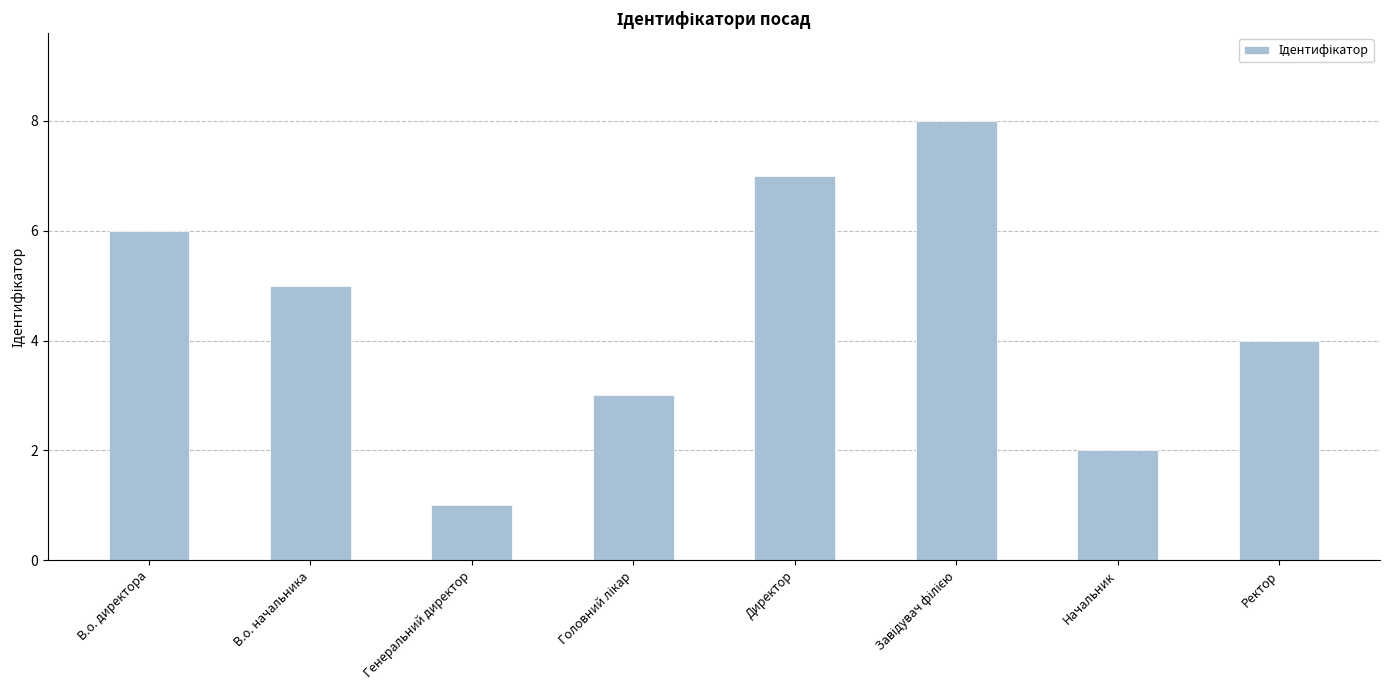

Is it true that the value at Директор is 4?

False